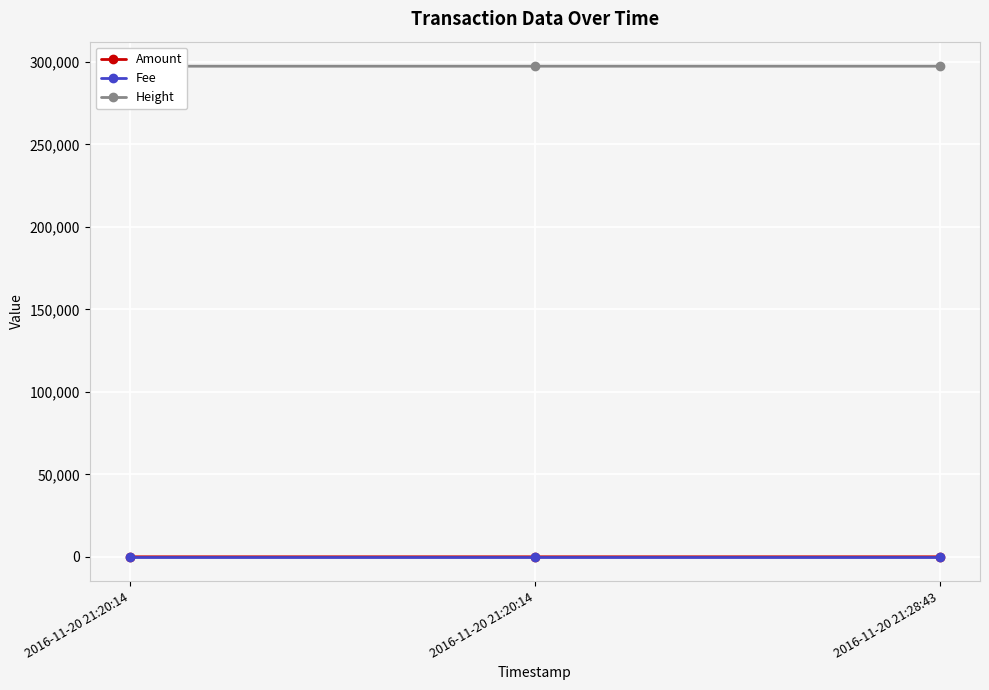

What value does the Amount series have at 2016-11-20 21:28:43?

9